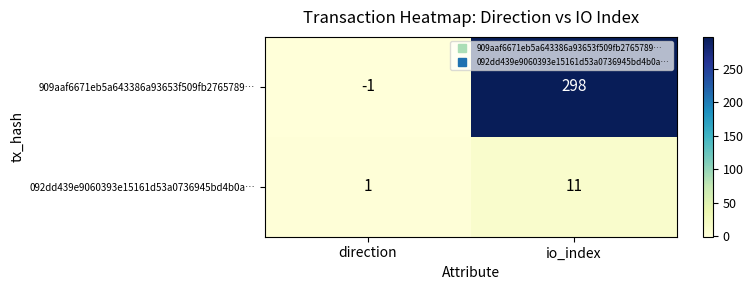

At which label does 909aaf6671eb5a643386a93653f509fb2765789… reach its peak?

io_index